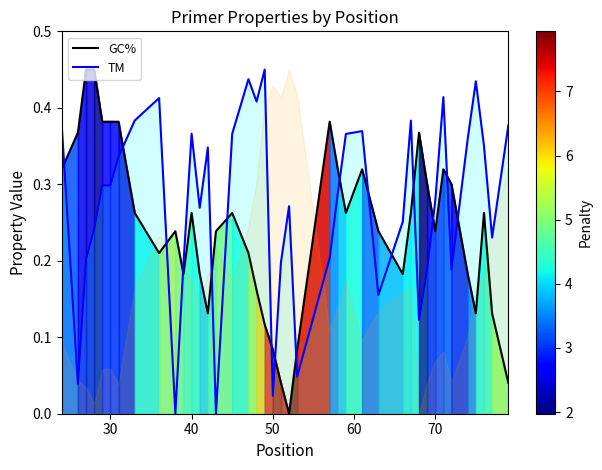

True or false: GC% and TM intersect in this chart.

True